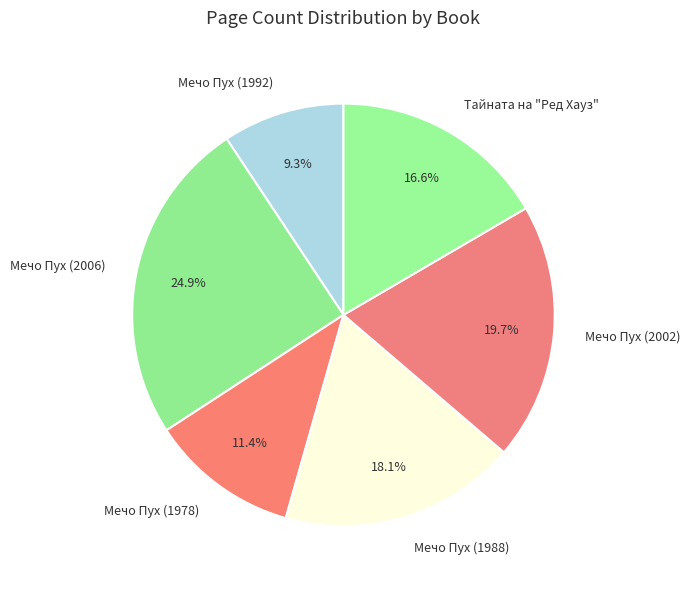

How many slices are in this pie chart?

6